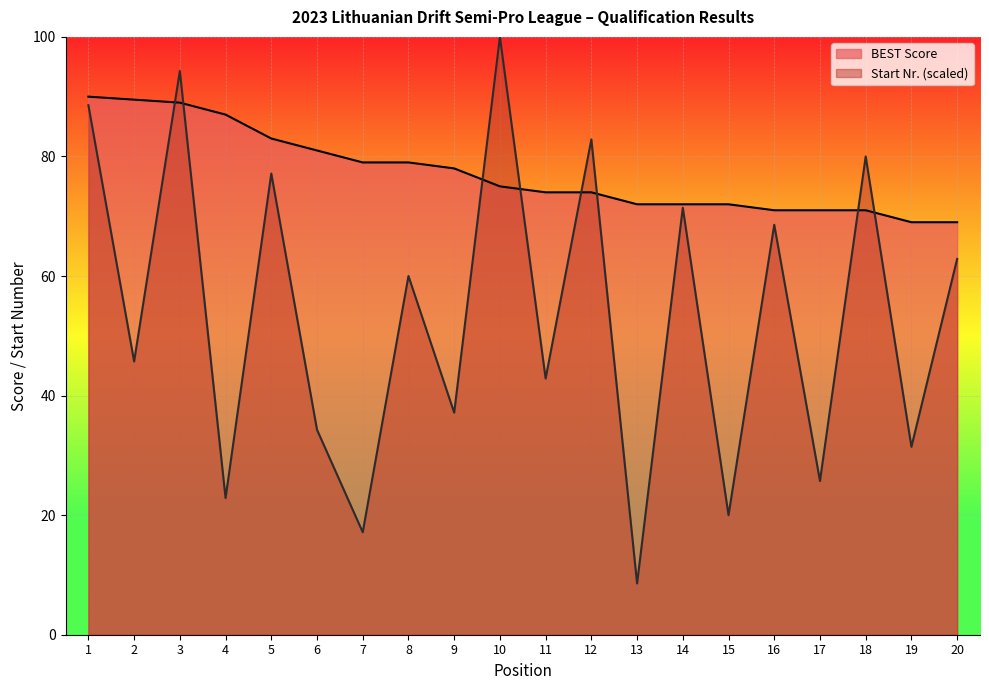

How many categories are shown in the chart?

20